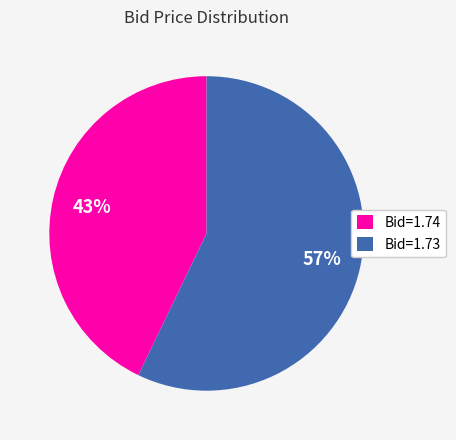

Does any single category account for the majority?

Yes